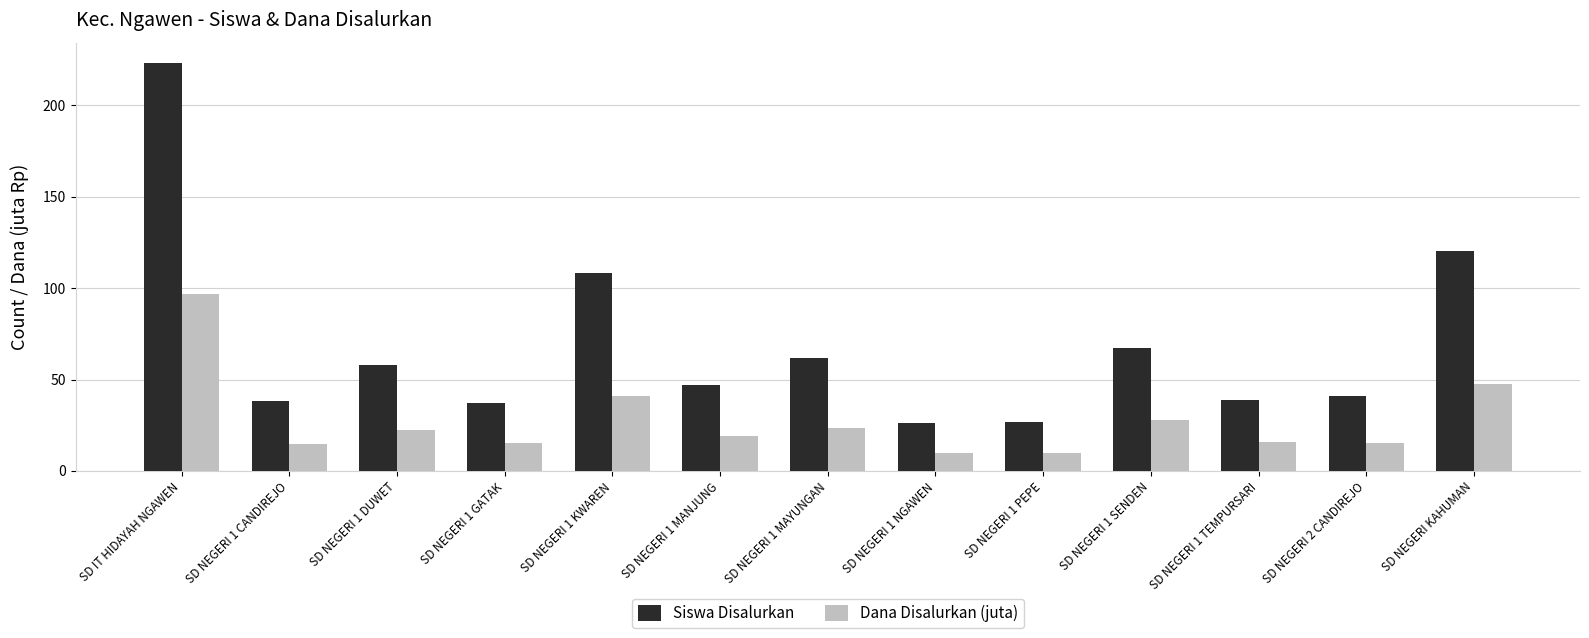

The Dana Disalurkan (juta) series shows 9.9 at SD NEGERI 1 PEPE. True or false?

True